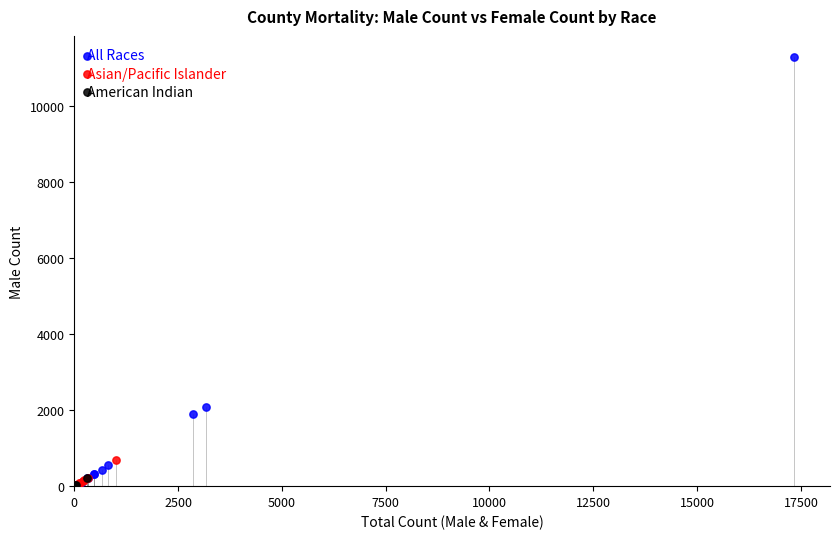

Which series has the widest spread of Y values?

All Races